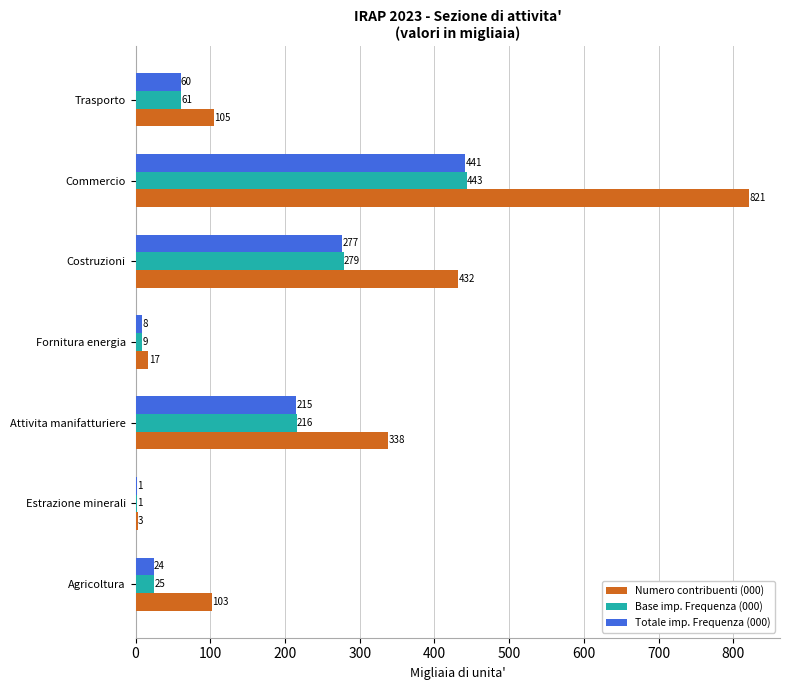

Between Costruzioni and Commercio, which series saw the biggest shift?

Numero contribuenti (000)